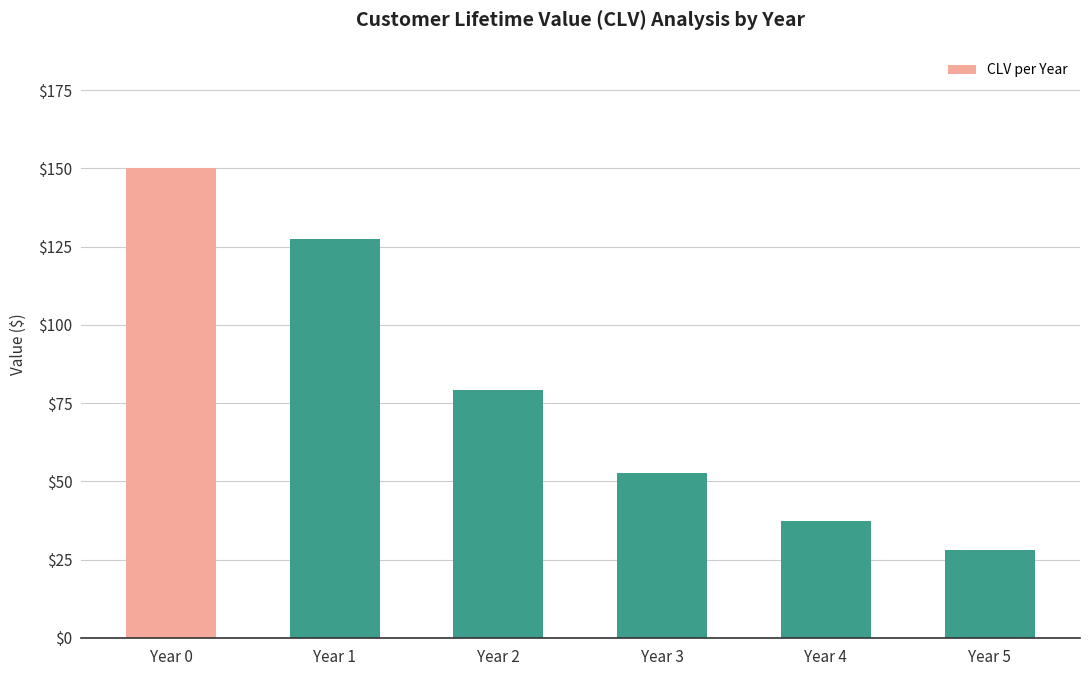

Reading left to right, extract all data points from this chart.

150.0	127.3	79.3	52.7	37.3	28.0